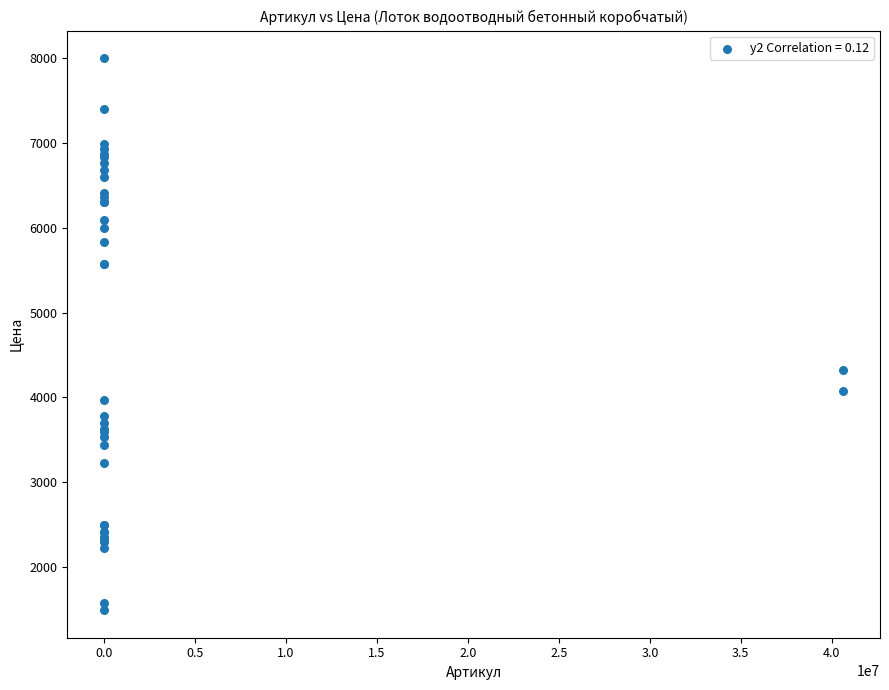

What Y value in the scatter plot is closest to 4746?

4320